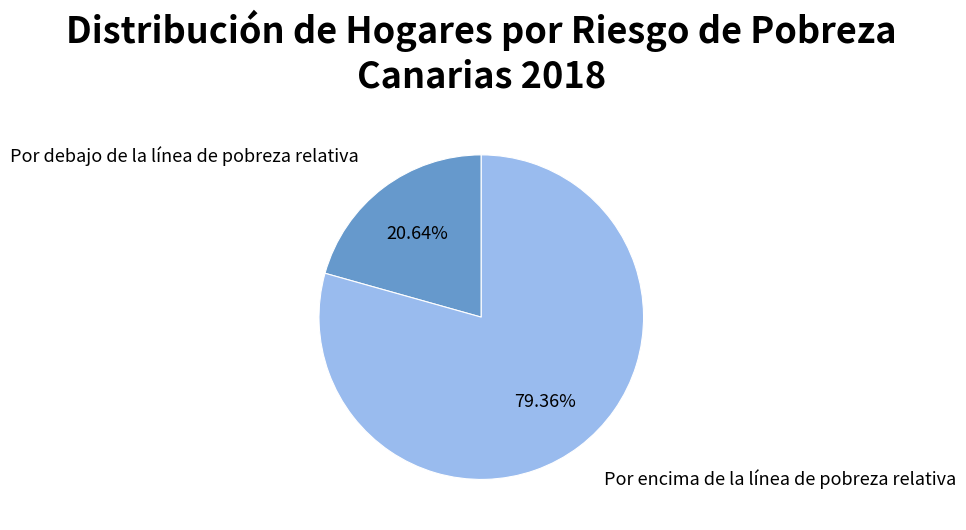

To the nearest percent, what percentage of the pie is Por encima de la línea de pobreza relativa?

79%